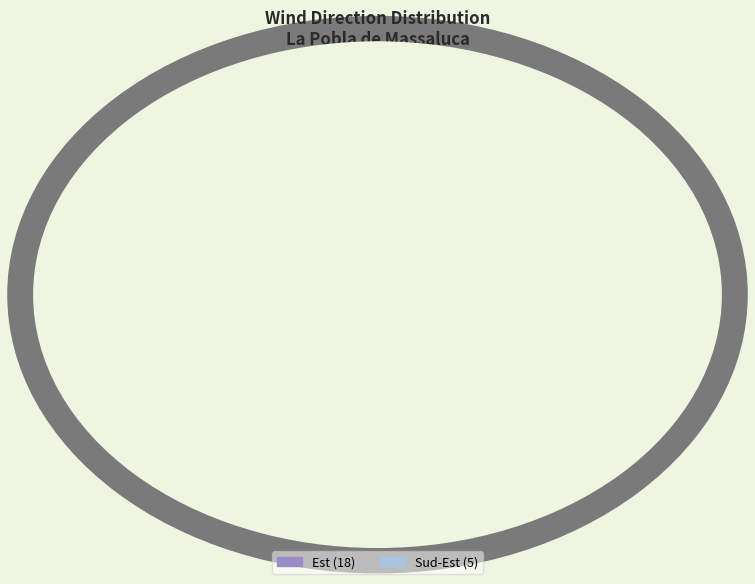

Combined, do Est and Sud-Est account for over 50%?

Yes